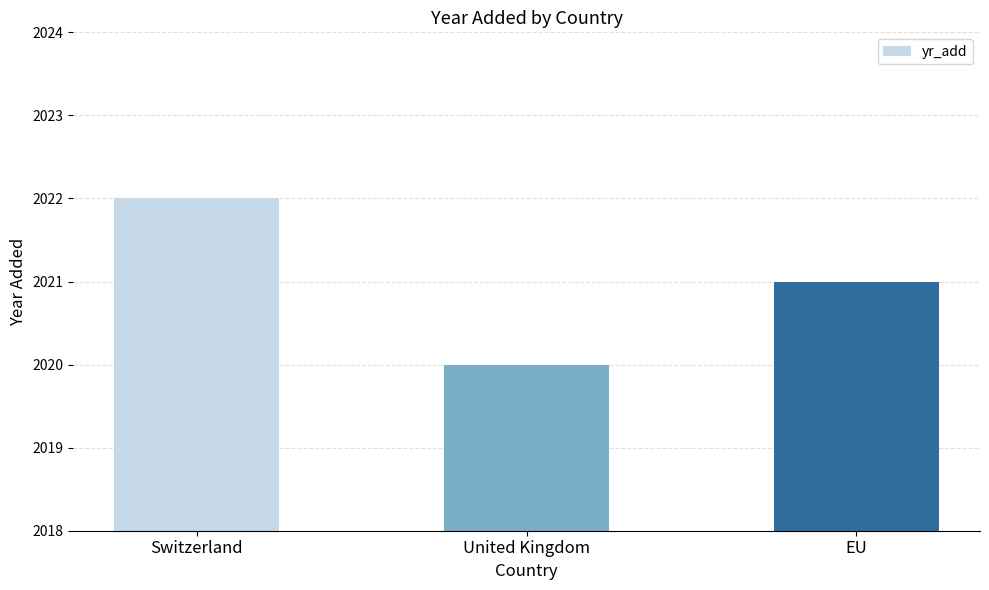

Which label corresponds to the largest value in the chart?

Switzerland